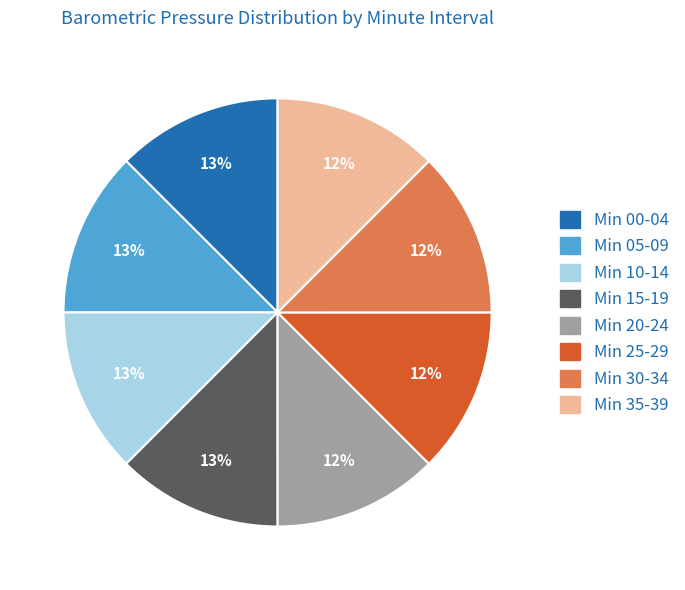

How many slices are in this pie chart?

8